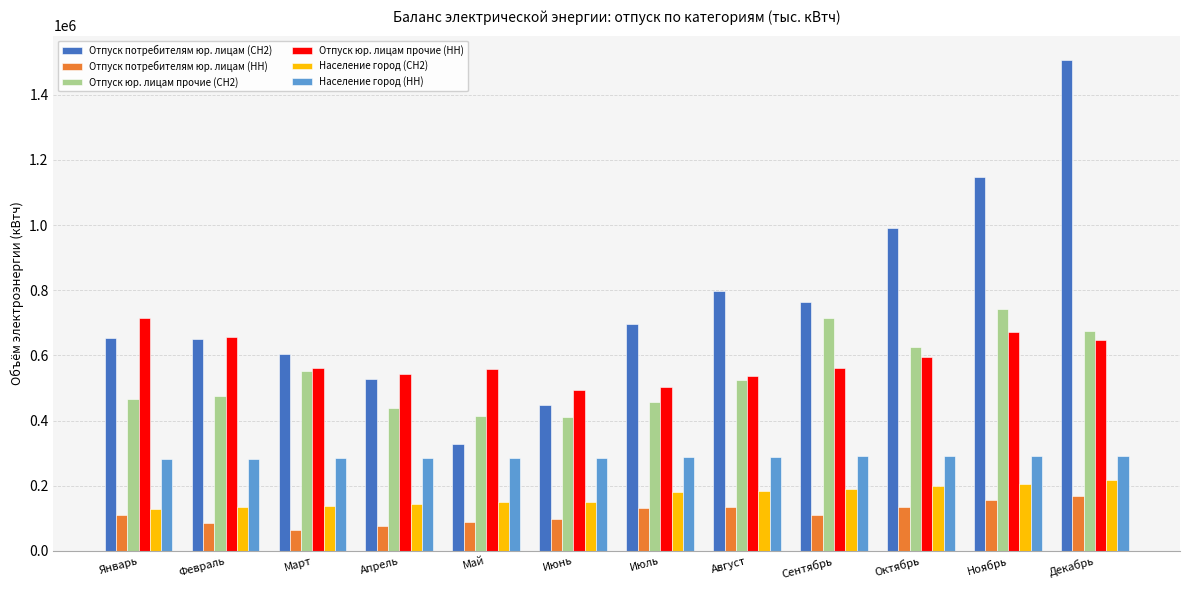

What is the difference between the maximum and second lowest values in the Население город (СН2) series?

84350